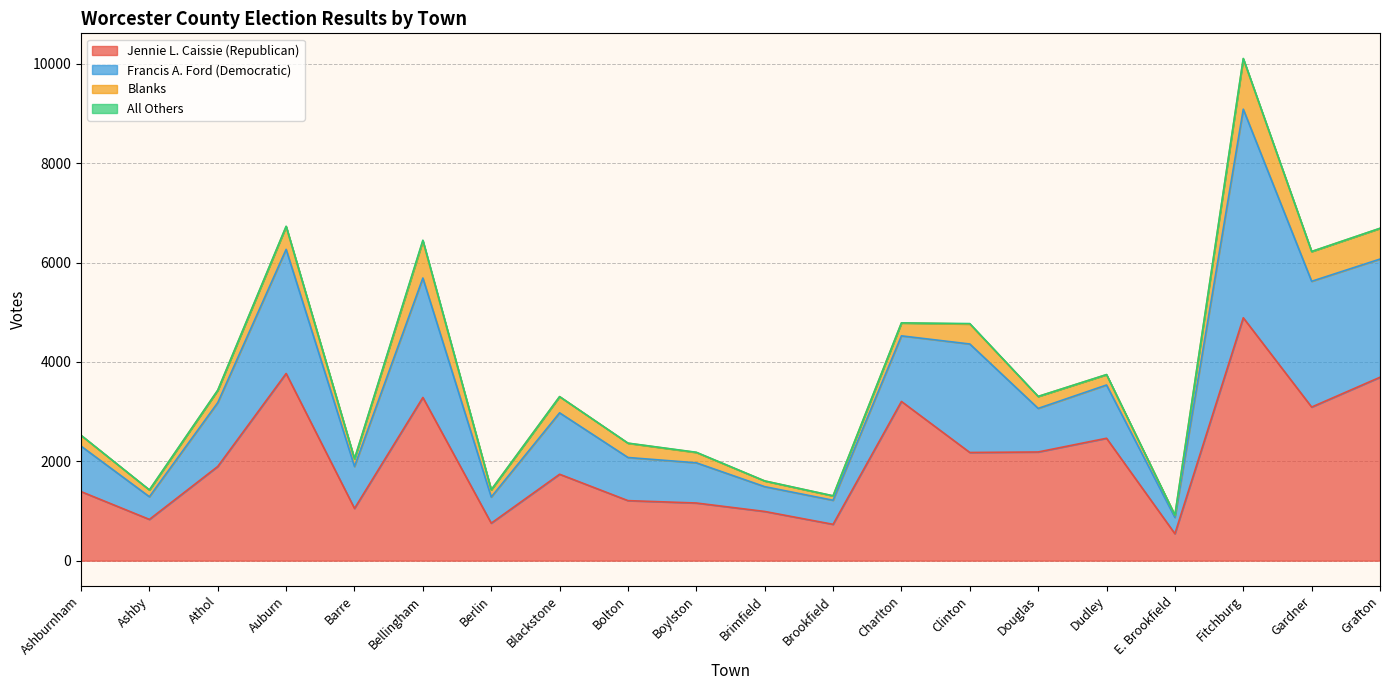

Reading left to right, list all the values displayed in this chart.

Jennie L. Caissie (Republican): Ashburnham=1390	Ashby=830	Athol=1896	Auburn=3767	Barre=1051	Bellingham=3284	Berlin=754	Blackstone=1739	Bolton=1208	Boylston=1160	Brimfield=990	Brookfield=731	Charlton=3204	Clinton=2177	Douglas=2187	Dudley=2463	E. Brookfield=542	Fitchburg=4888	Gardner=3091	Grafton=3691
Francis A. Ford (Democratic): Ashburnham=915	Ashby=456	Athol=1284	Auburn=2498	Barre=844	Bellingham=2404	Berlin=526	Blackstone=1236	Bolton=868	Boylston=809	Brimfield=499	Brookfield=484	Charlton=1320	Clinton=2183	Douglas=877	Dudley=1072	E. Brookfield=327	Fitchburg=4198	Gardner=2531	Grafton=2378
Blanks: Ashburnham=216	Ashby=136	Athol=249	Auburn=459	Barre=153	Bellingham=745	Berlin=146	Blackstone=326	Bolton=287	Boylston=208	Brimfield=115	Brookfield=88	Charlton=259	Clinton=402	Douglas=241	Dudley=208	E. Brookfield=46	Fitchburg=1012	Gardner=599	Grafton=618
All Others: Ashburnham=2	Ashby=2	Athol=1	Auburn=5	Barre=0	Bellingham=16	Berlin=0	Blackstone=0	Bolton=2	Boylston=4	Brimfield=0	Brookfield=2	Charlton=2	Clinton=9	Douglas=0	Dudley=2	E. Brookfield=0	Fitchburg=9	Gardner=1	Grafton=2